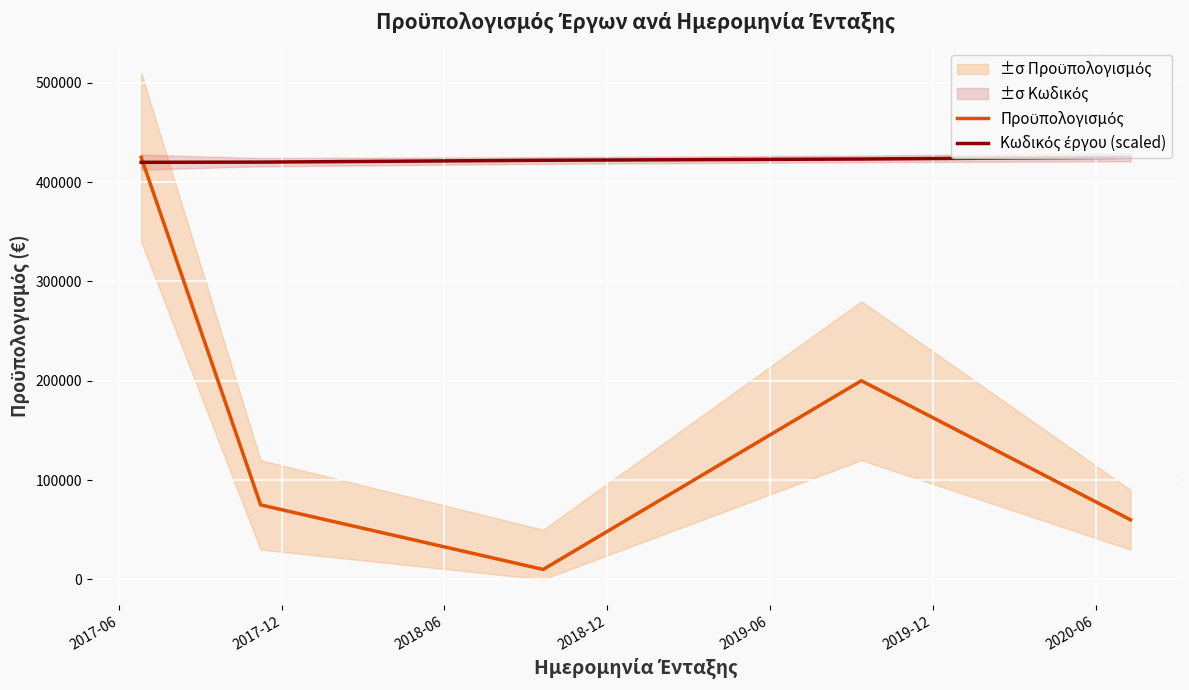

What is the difference between the maximum and minimum values in the Προϋπολογισμός series?

415000.0